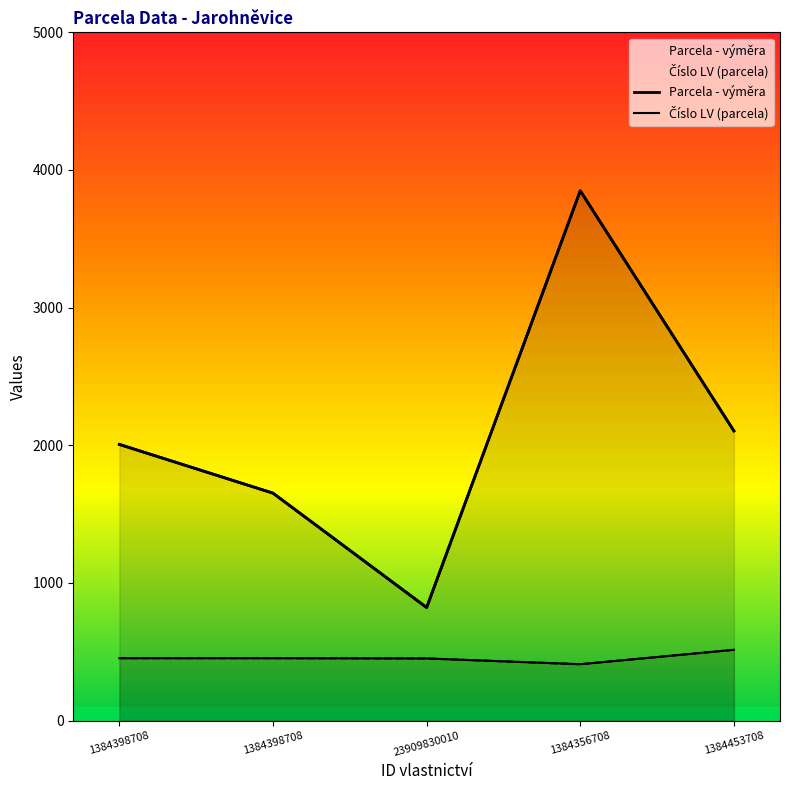

What are all the series names shown in the legend?

Parcela - výměra, Číslo LV (parcela)